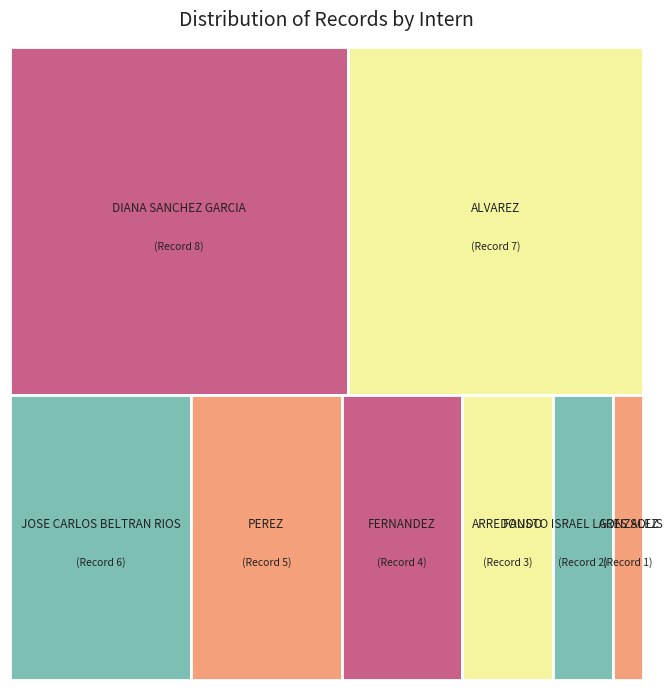

Which slice is the smallest?

TABATA LORENA CORRAL GONZALEZ